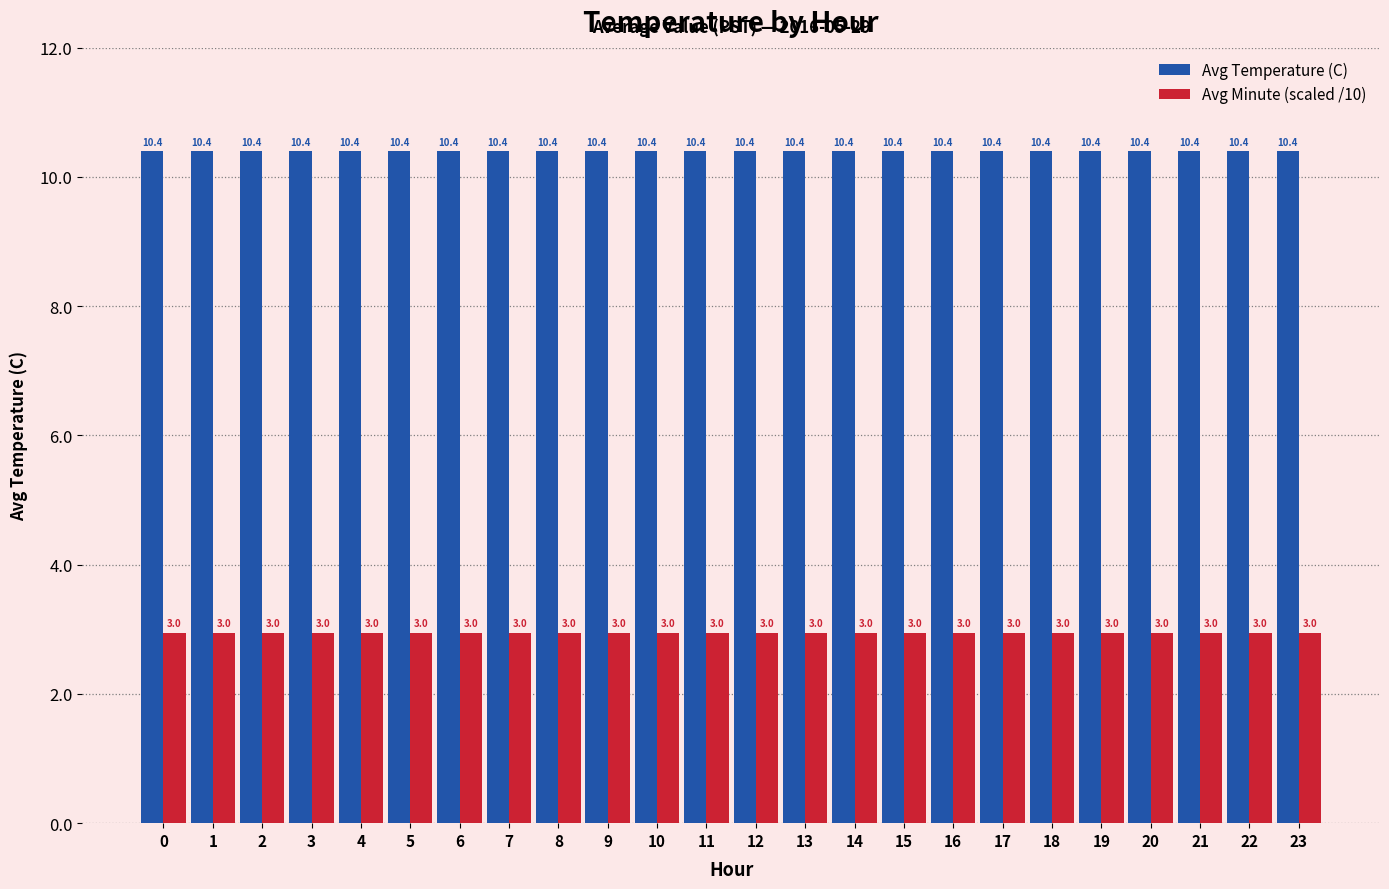

Is the value of Avg Minute (scaled /10) at 6 greater than the value of Avg Temperature (C) at 10?

No